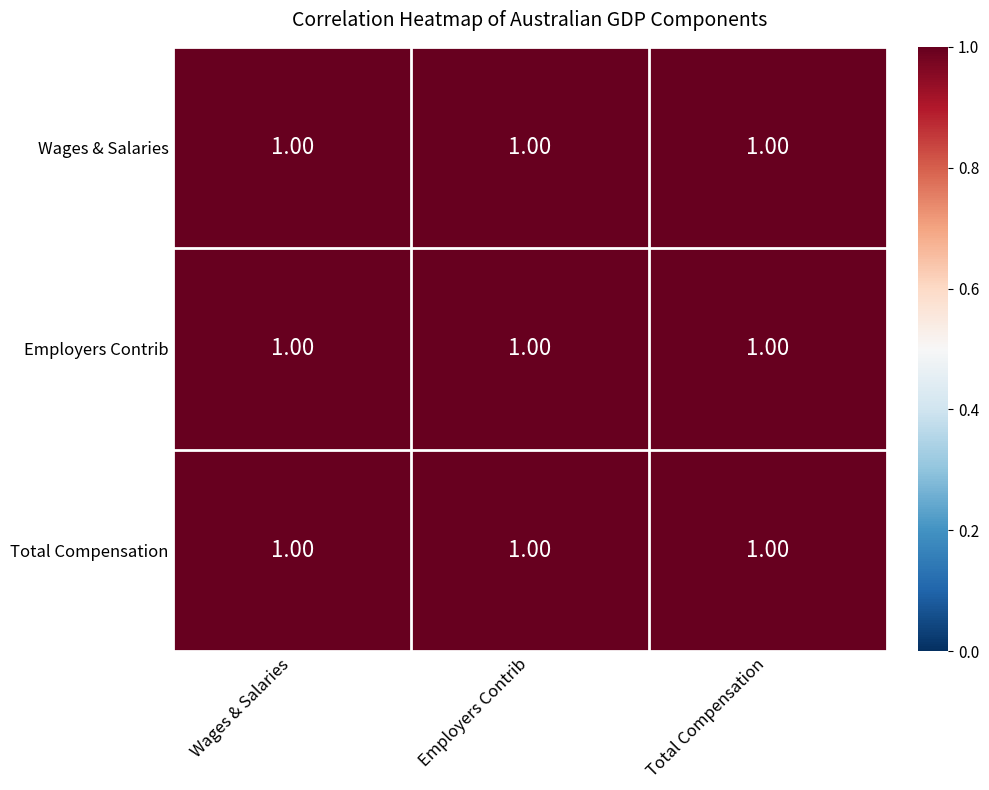

Which category has the highest value across all series?

Wages & Salaries